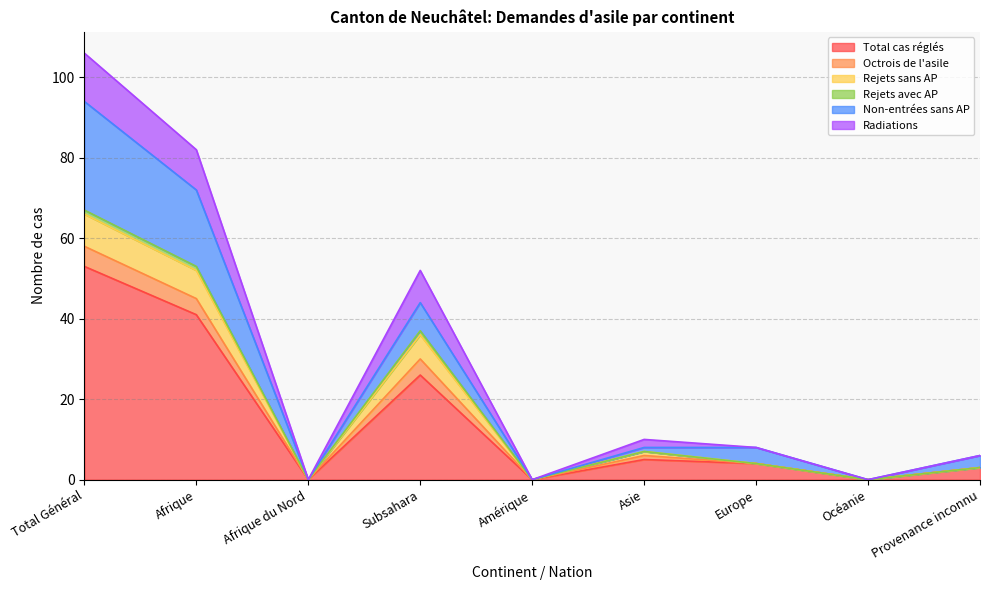

What is the maximum value for Total cas réglés?

53